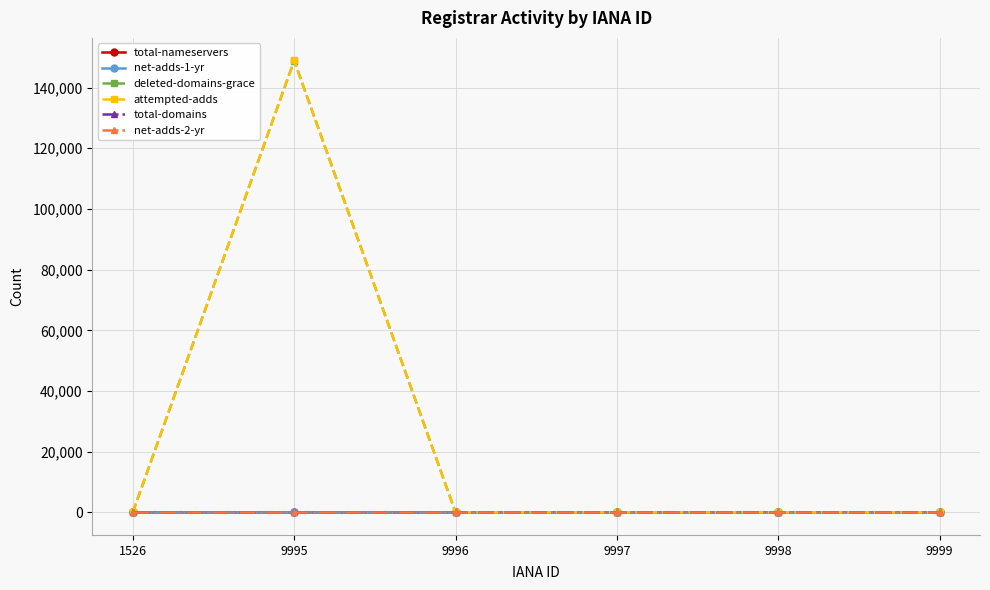

True or false: deleted-domains-grace and attempted-adds intersect in this chart.

False